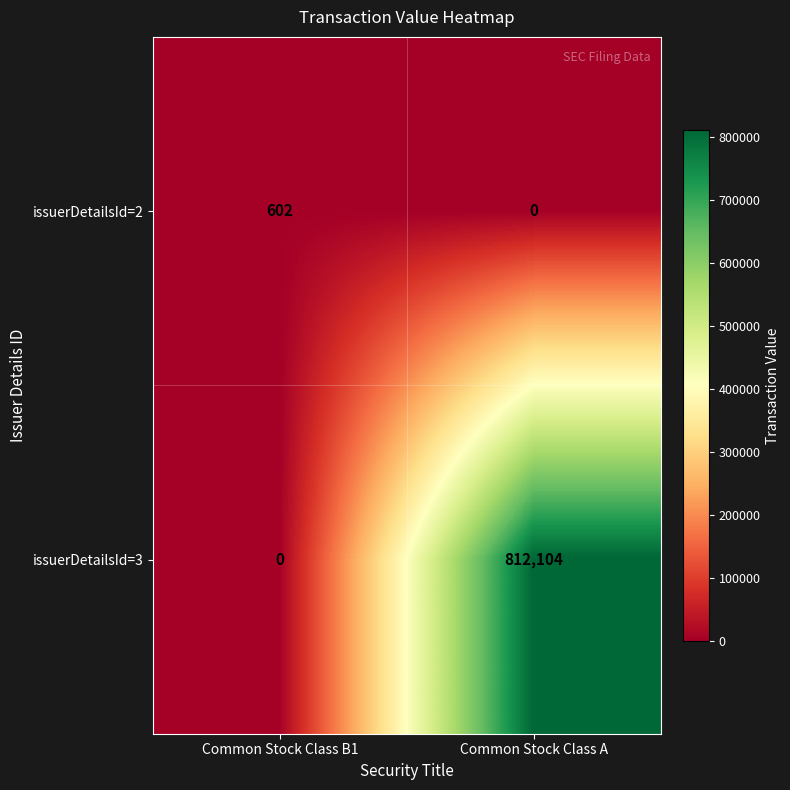

List the series in order of their overall mean, highest first.

issuerDetailsId=3, issuerDetailsId=2